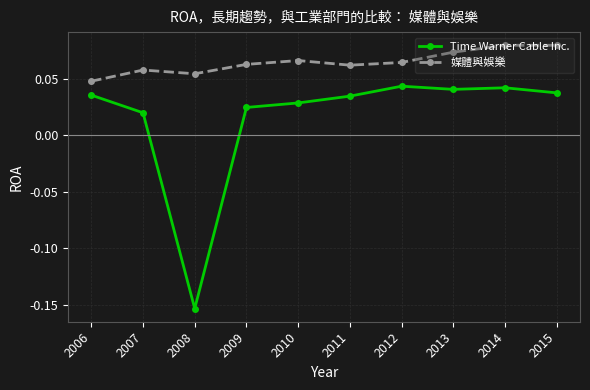

At which category is the sum across all series the highest?

2014